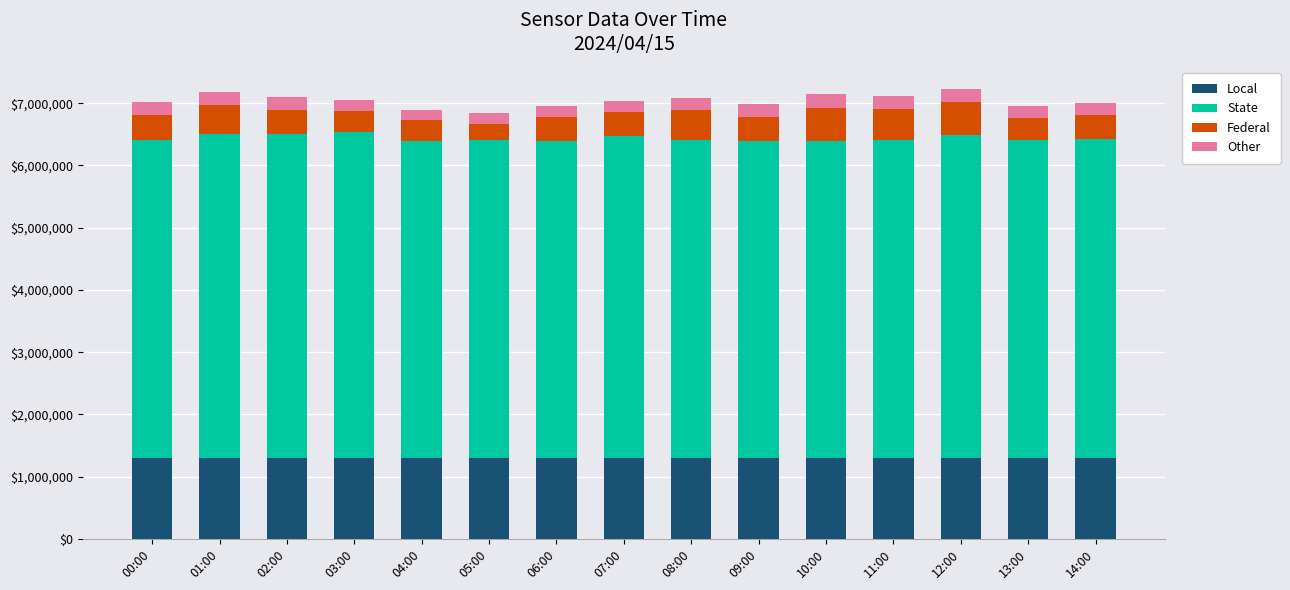

What is the total value across all series at 12:00?

7223500